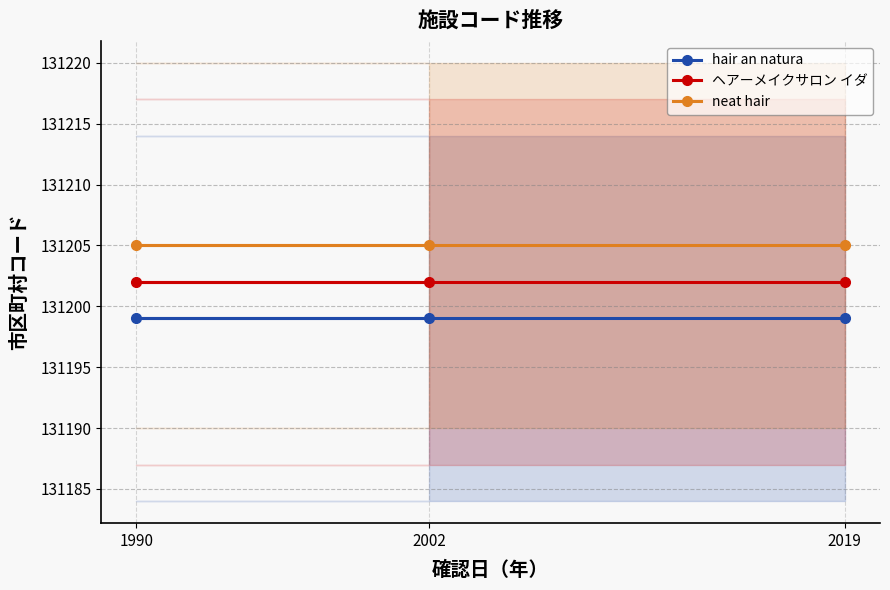

What value does the ヘアーメイクサロン イダ series have at 1990?

131202